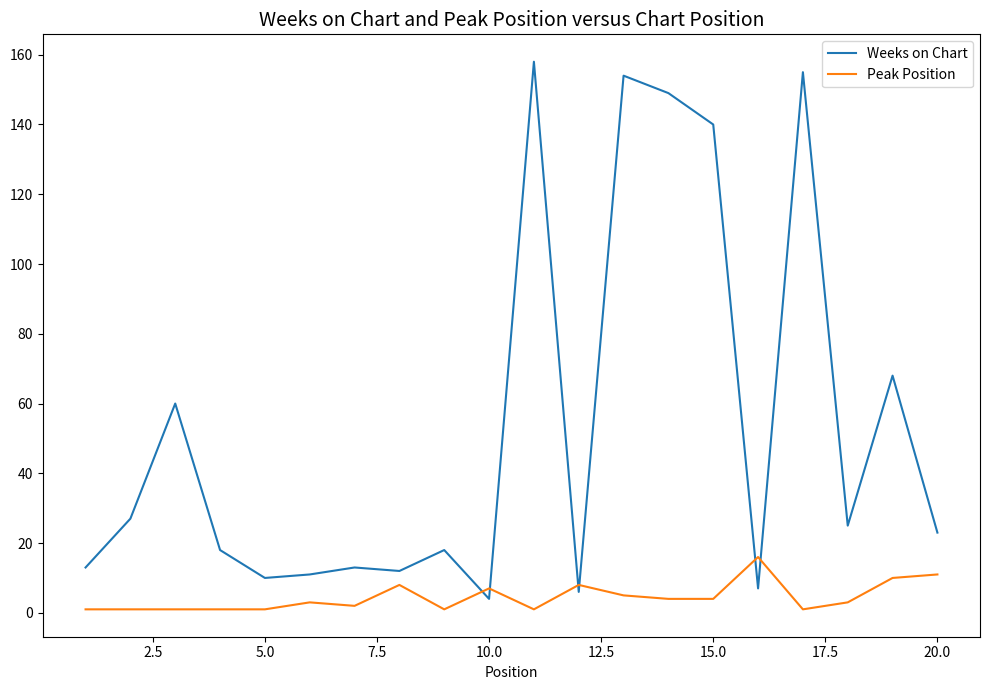

Which series has the largest range (max minus min)?

Weeks on Chart